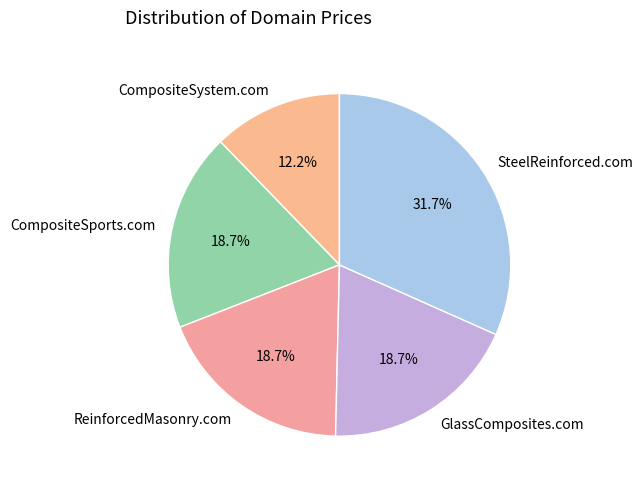

To the nearest percent, what percentage of the pie is SteelReinforced.com?

32%